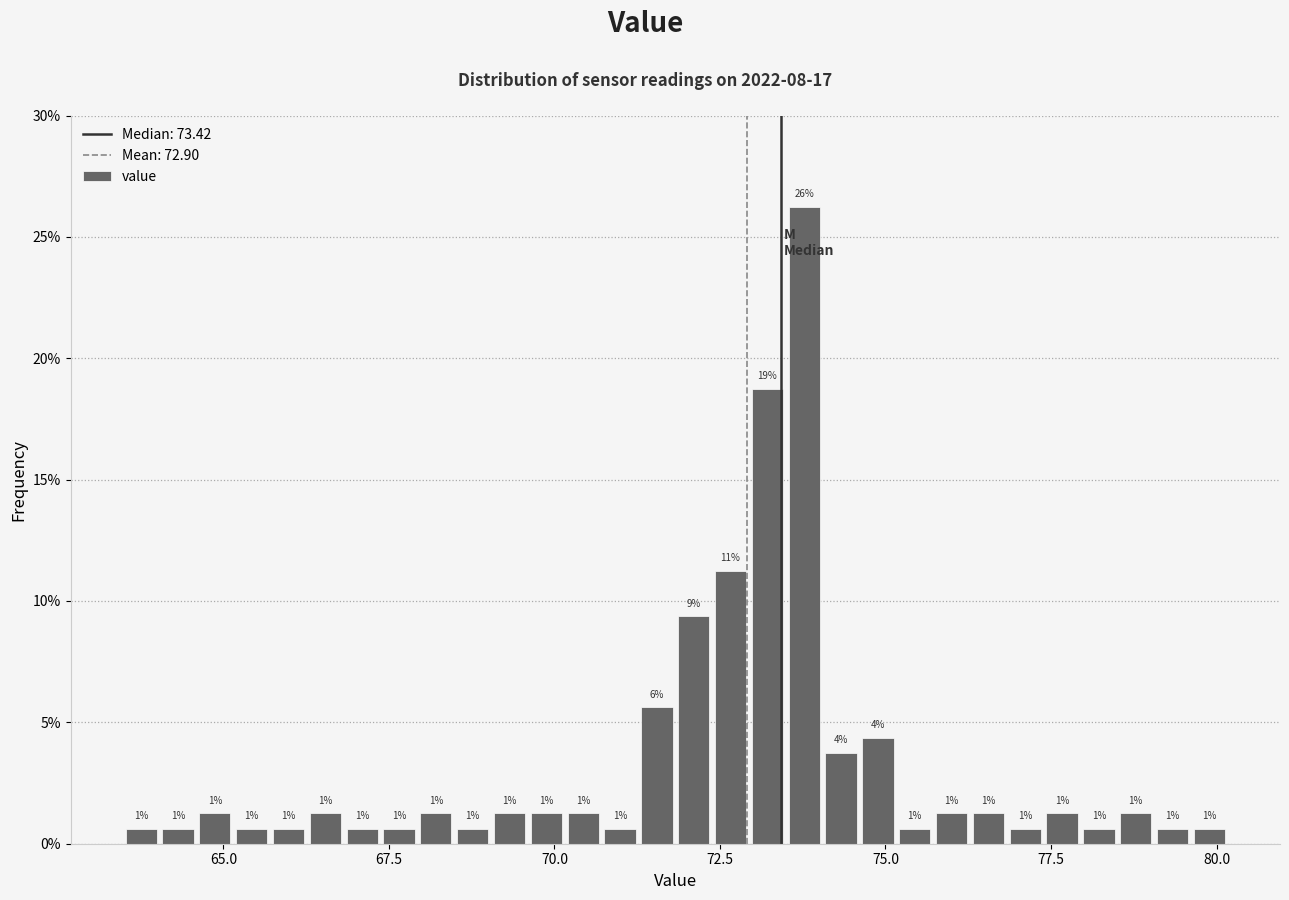

Around what value on the x-axis is the tallest bar? Give the approximate position of its centre, as read against the axis.

74.0